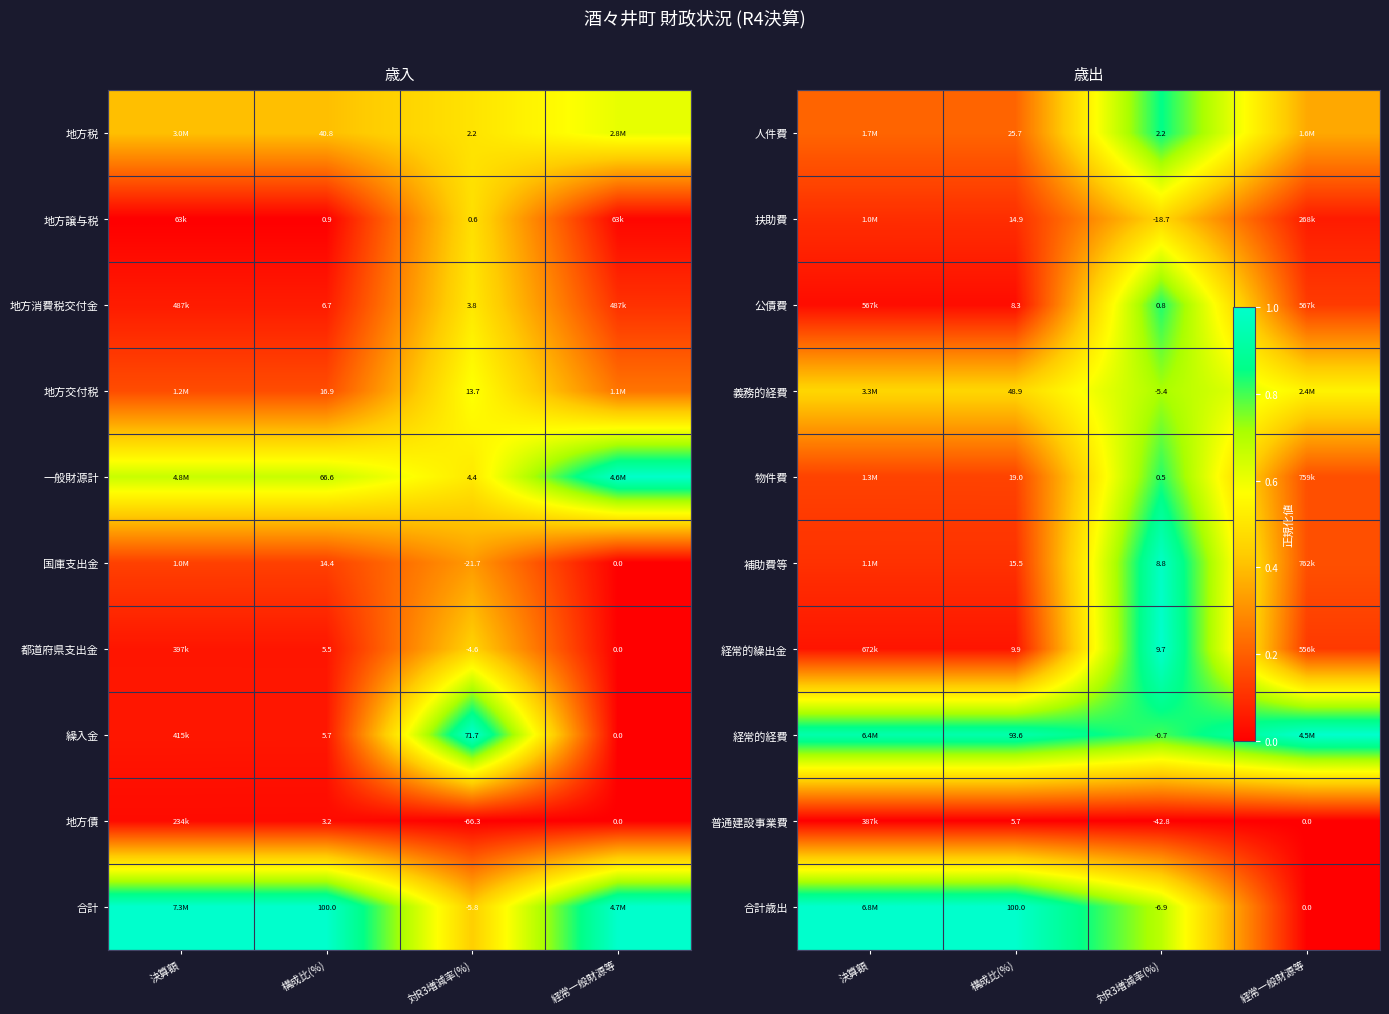

Rank the series at 決算額 from highest to lowest value.

合計歳出, 経常的経費, 義務的経費, 人件費, 物件費, 補助費等, 扶助費, 経常的繰出金, 公債費, 普通建設事業費